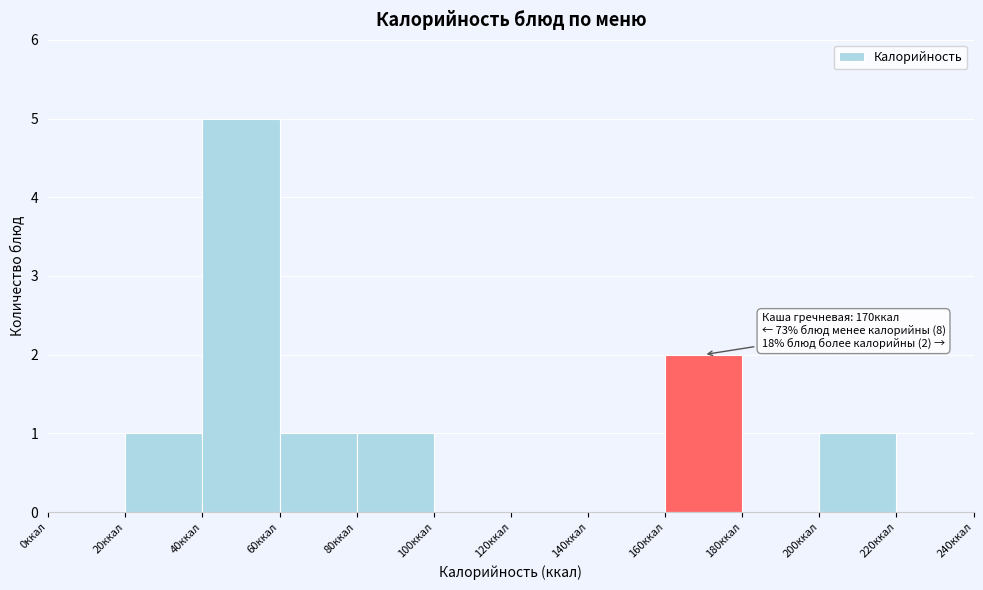

Which range on the x-axis has the tallest bar?

40 to 60